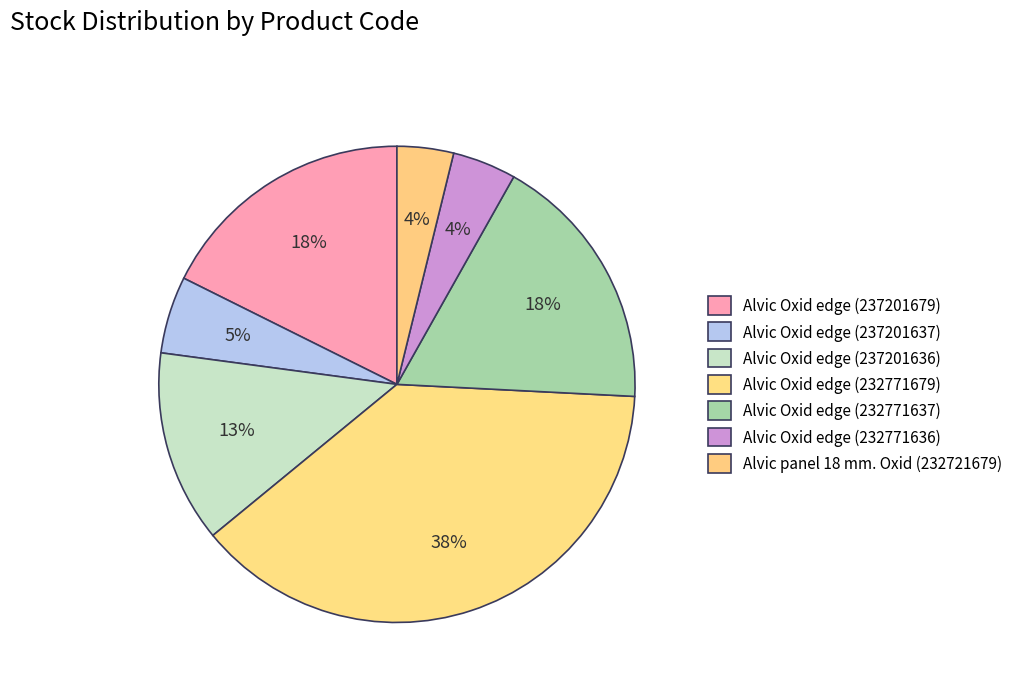

Does Alvic Oxid edge (237201637) account for over 50% of the chart?

No